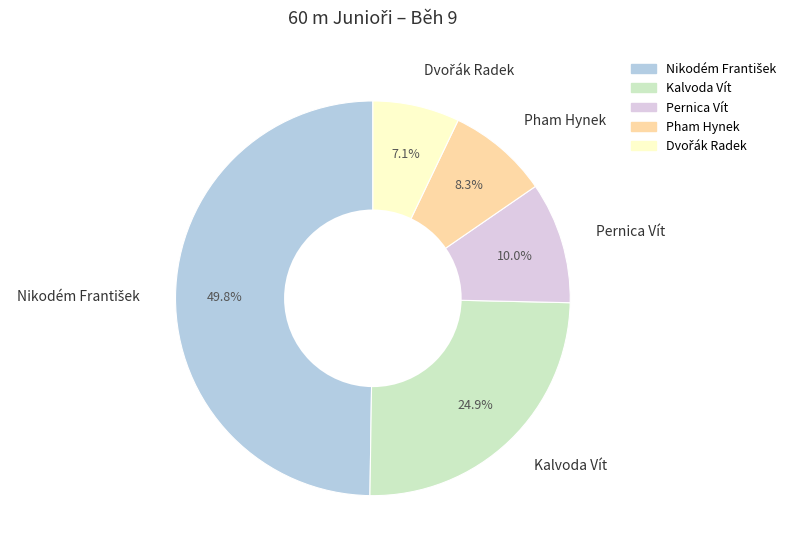

Does Pham Hynek represent more than half of the total?

No